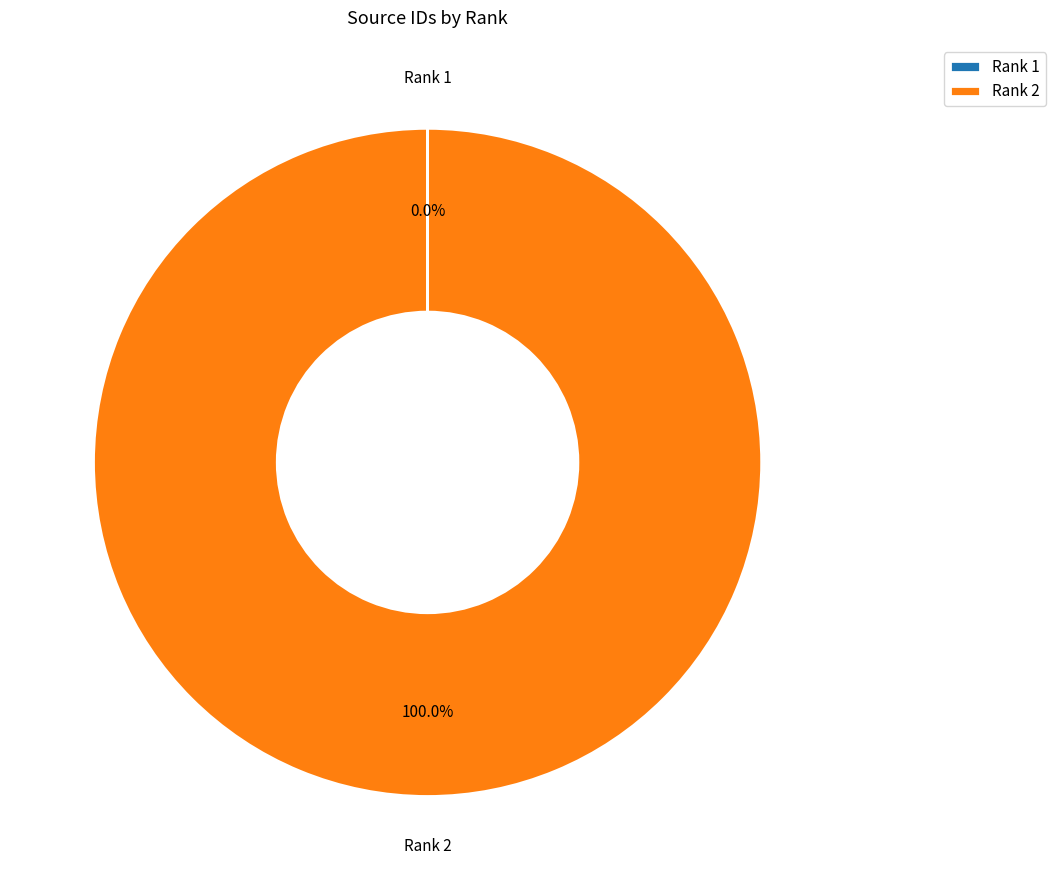

Is there any slice that represents more than half of the pie?

Yes